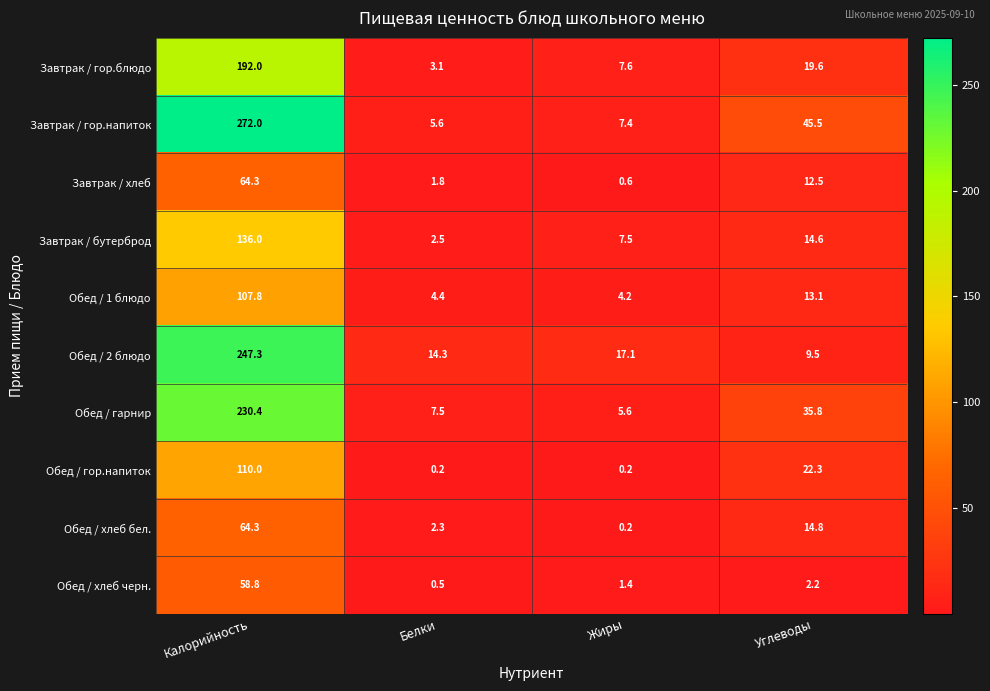

What is the average value of the Обед / хлеб черн. series?

15.7